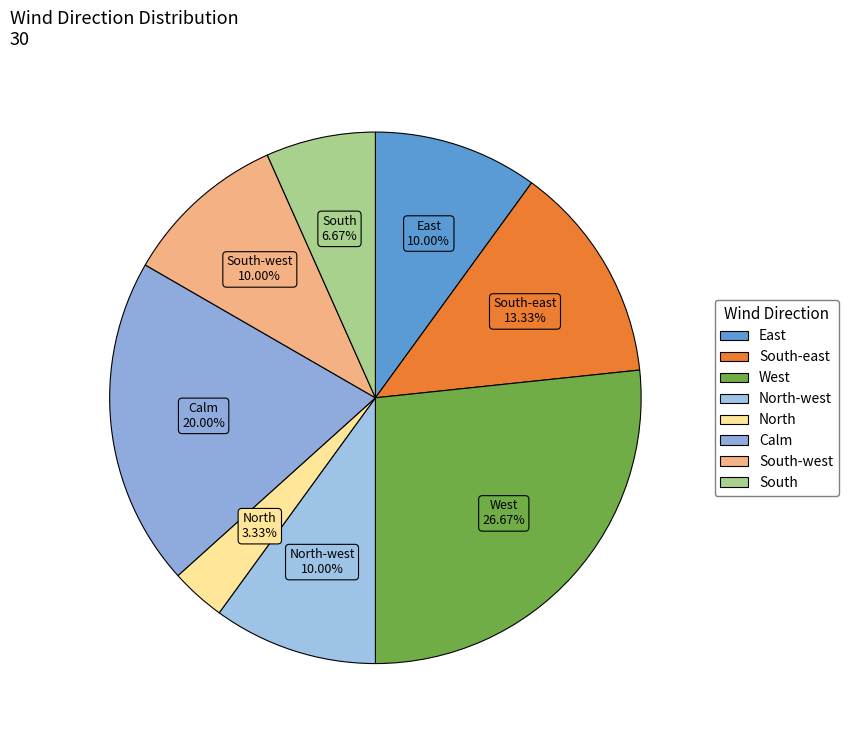

To the nearest percent, what percentage of the pie is West?

27%